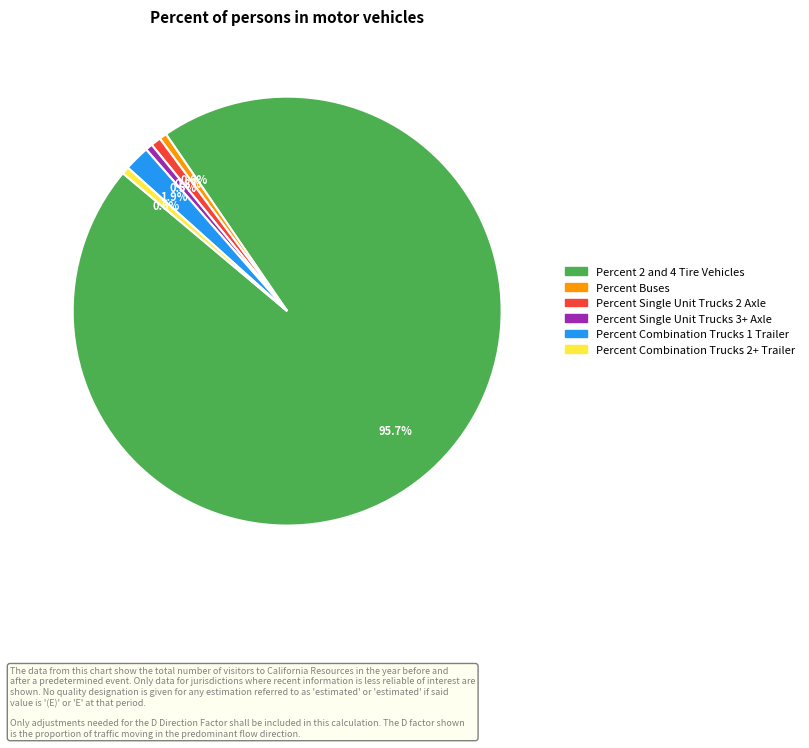

Is there a majority slice in this chart?

Yes